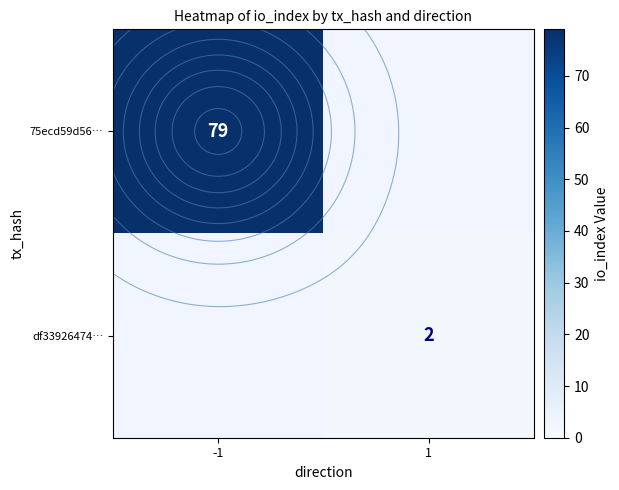

The value of df33926474… at -1 is -1. True or false?

False